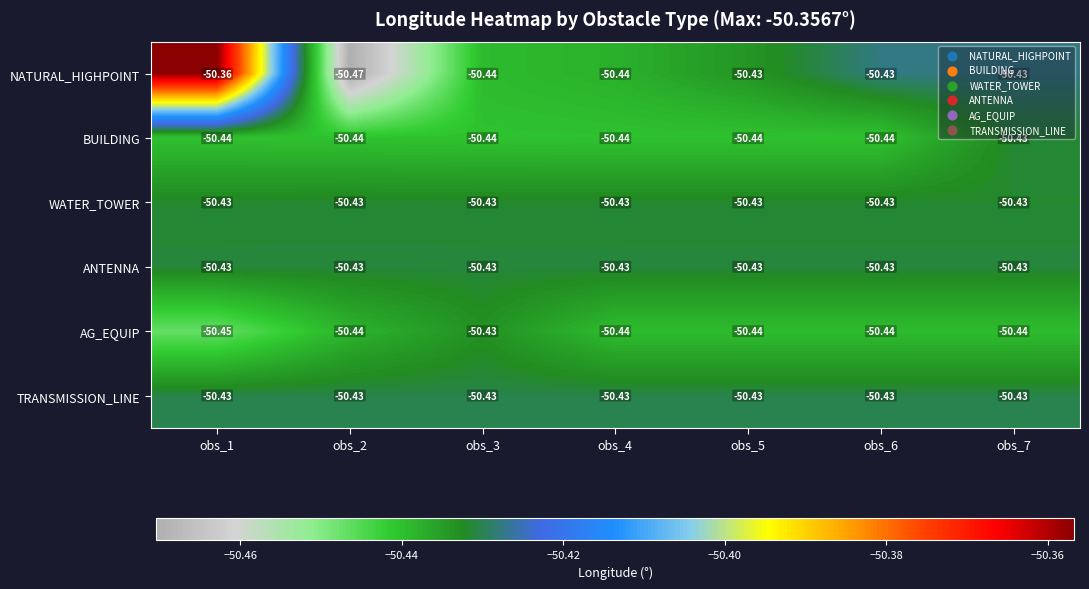

Which series has the largest total across all categories?

NATURAL_HIGHPOINT